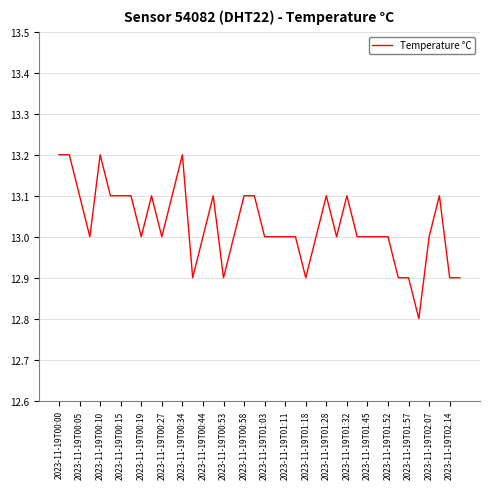

Reading right to left, transcribe all the data shown in this chart.

12.9	12.9	13.1	13.0	12.8	12.9	12.9	13.0	13.0	13.0	13.0	13.1	13.0	13.1	13.0	12.9	13.0	13.0	13.0	13.0	13.1	13.1	13.0	12.9	13.1	13.0	12.9	13.2	13.1	13.0	13.1	13.0	13.1	13.1	13.1	13.2	13.0	13.1	13.2	13.2